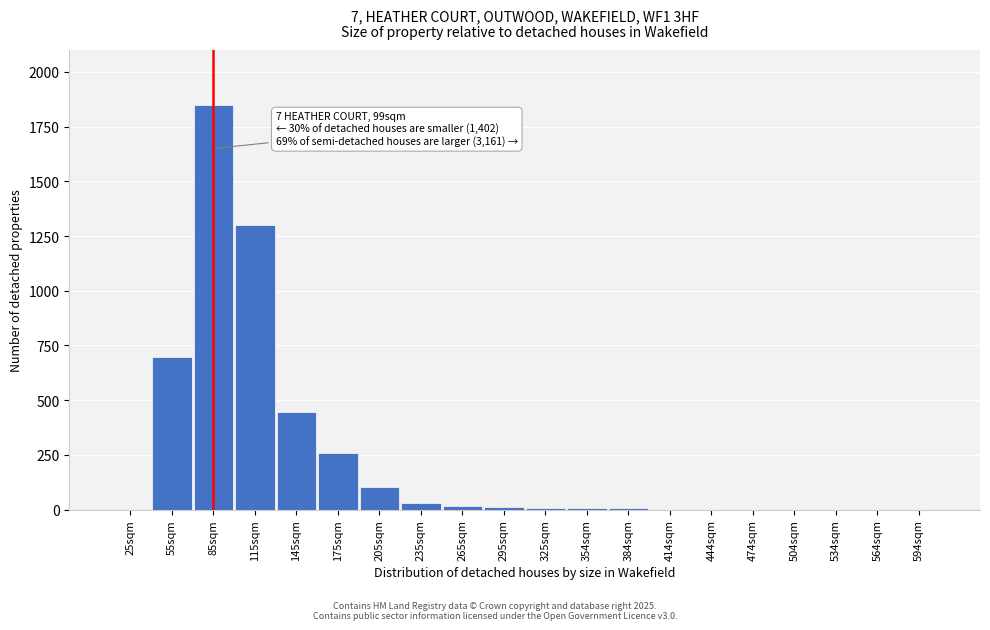

What is the sum of all values?

4728